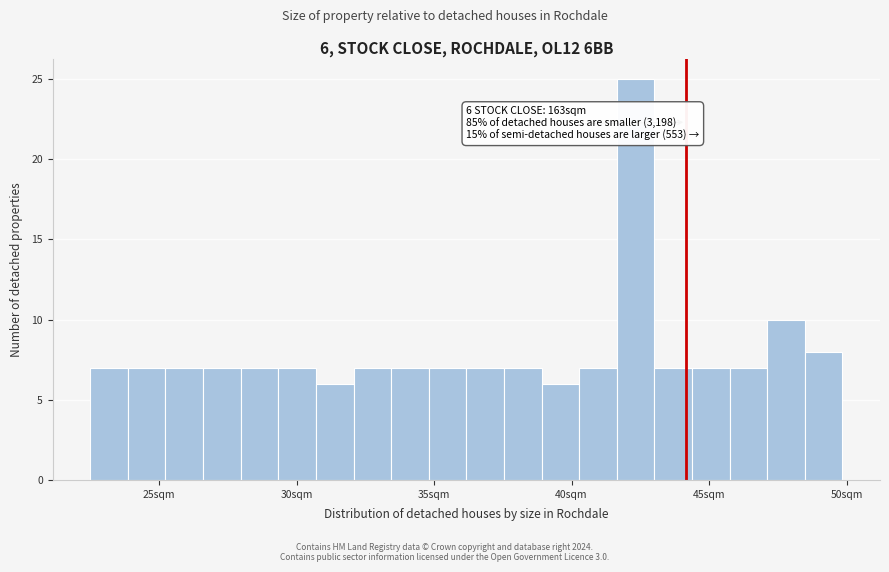

Read against the x-axis, roughly where is the centre of the tallest bar?

42.5